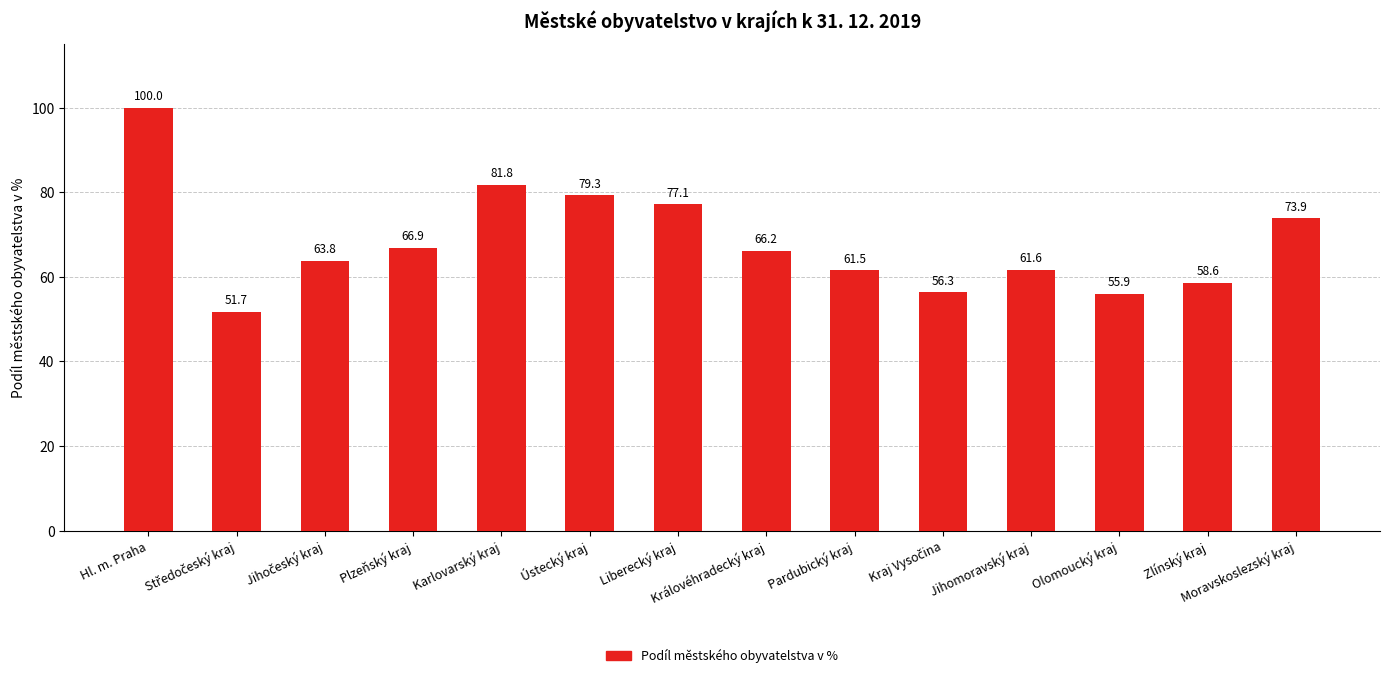

Read the value at Plzeňský kraj.

66.9